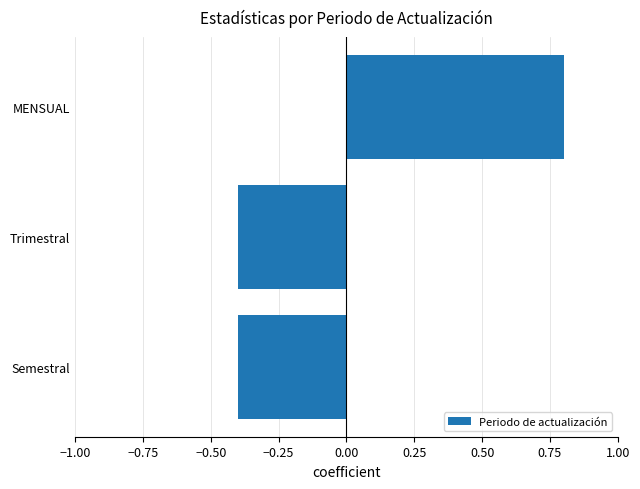

How many categories are shown in the chart?

3